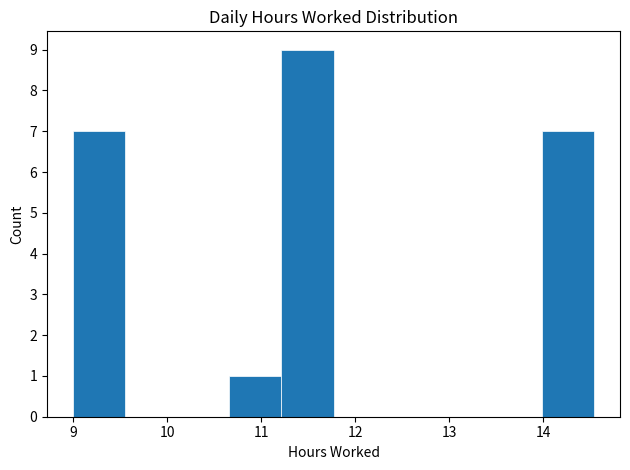

How tall is the bar that spans 14.0 to 14.5 on the x-axis? Neither the bar edges nor the heights are printed on the chart, so give them approximately, as read against the axes.

7